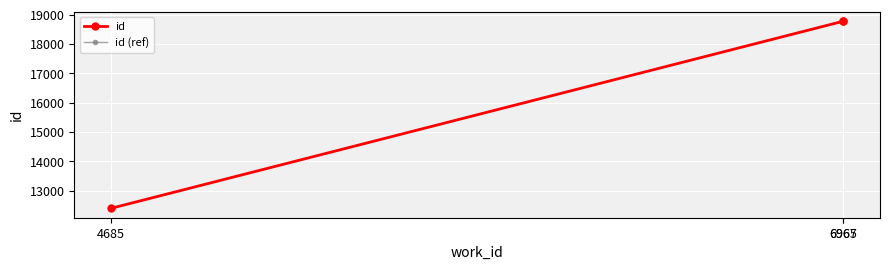

Which series changed the most between 4685 and 6965?

id